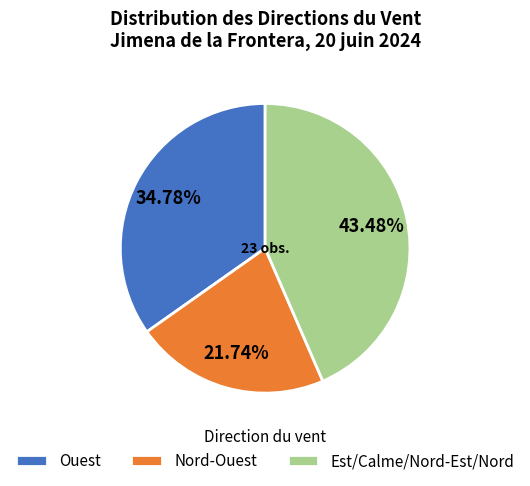

Does Nord-Ouest represent more than half of the total?

No